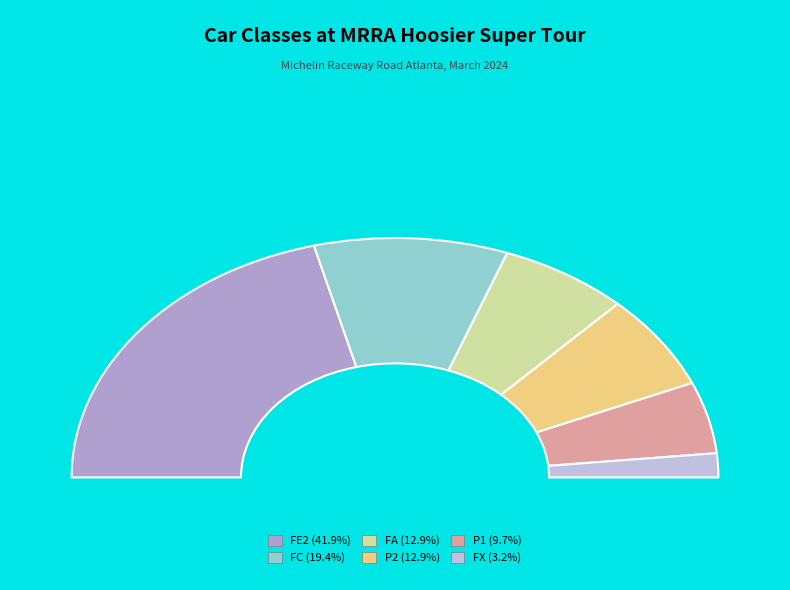

Does any single category account for the majority?

No